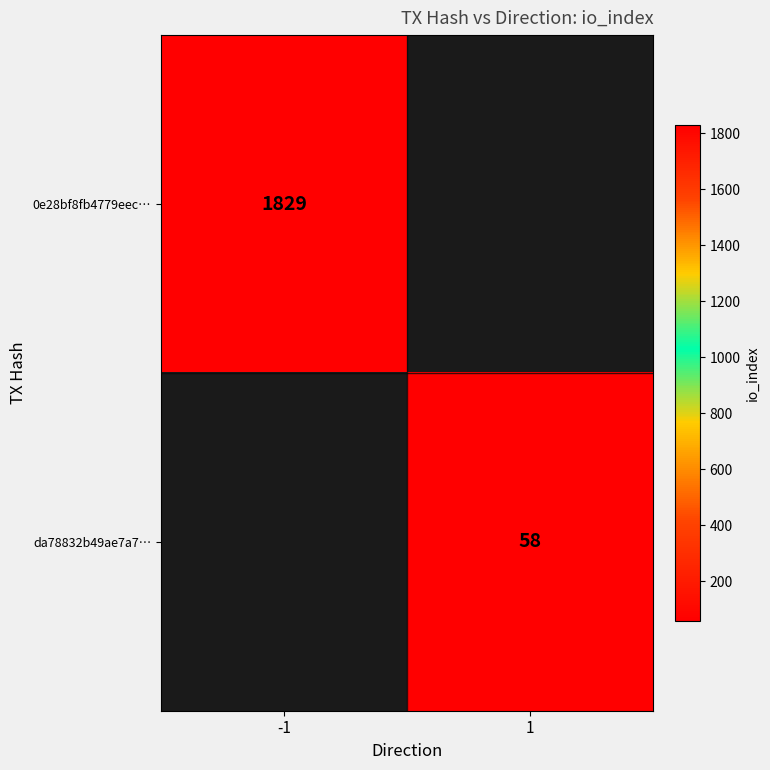

Is it true that 0e28bf8fb4779eec… equals 1829 at -1?

True